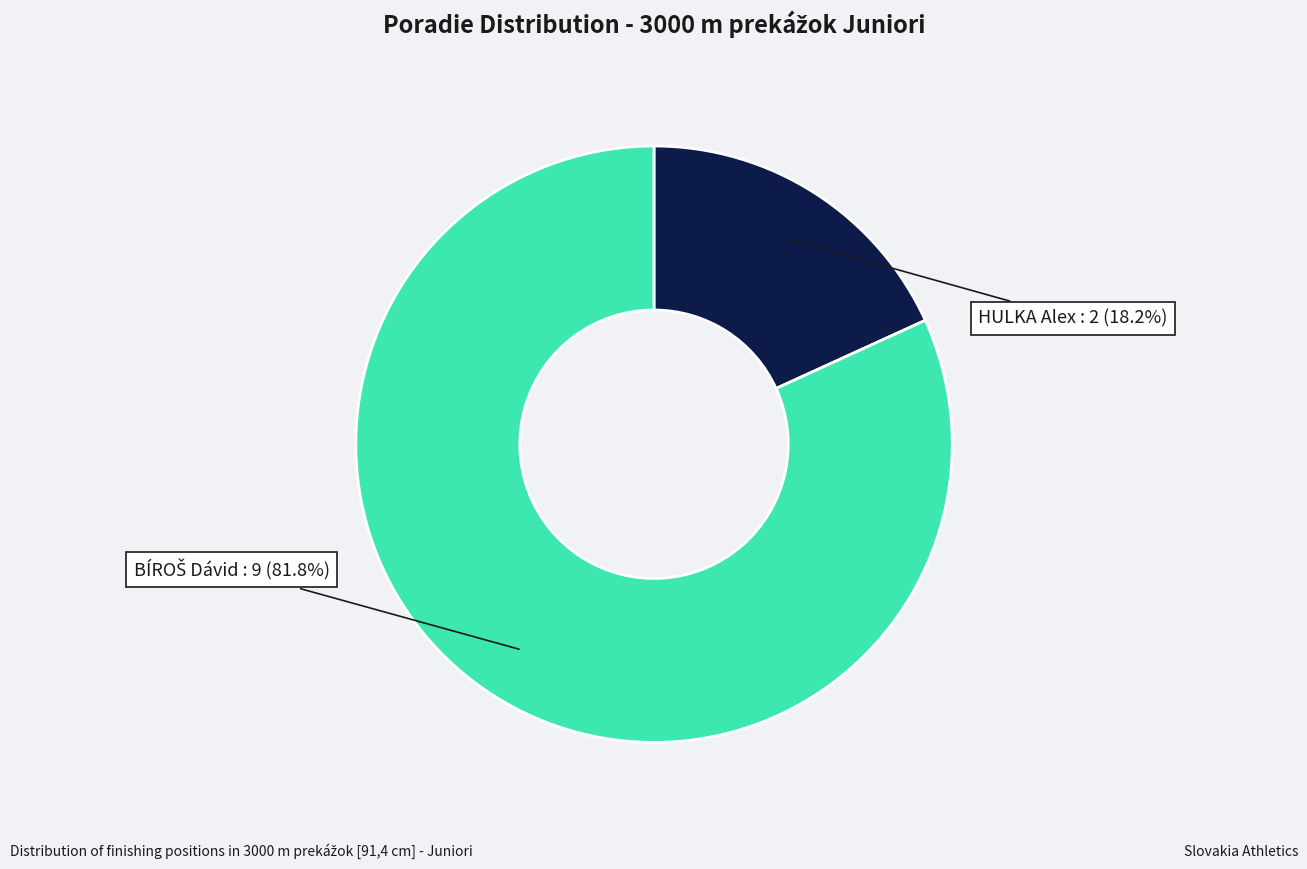

Is there any slice that represents more than half of the pie?

Yes